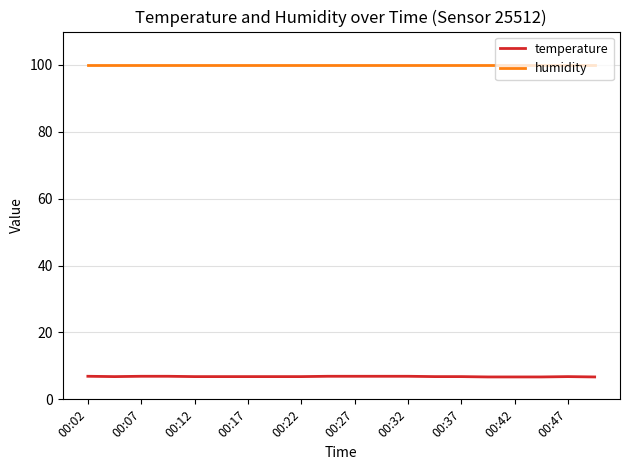

Which series has the largest range (max minus min)?

temperature